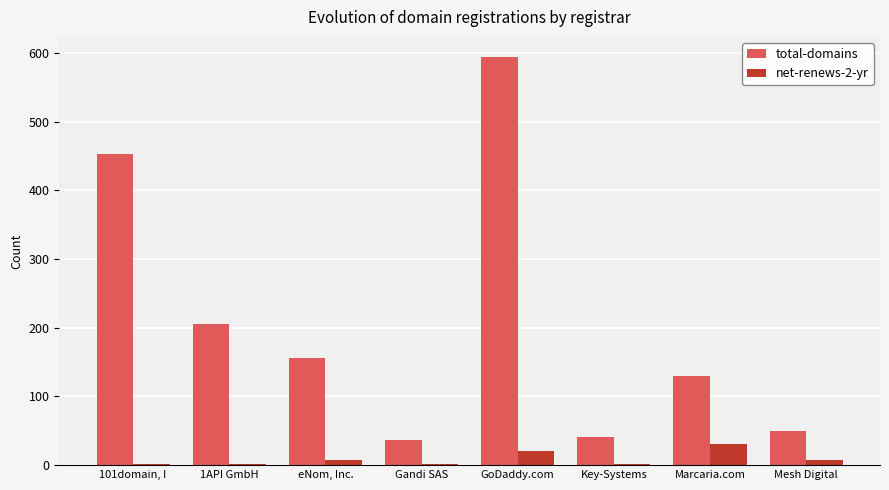

Which category has the highest value across all series?

GoDaddy.com